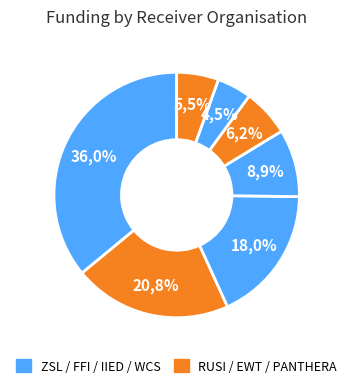

What is the change in value from ZOOLOGICAL SOCIETY OF LONDON to INTERNATIONAL INST FOR ENV & DEV?

-47852.1